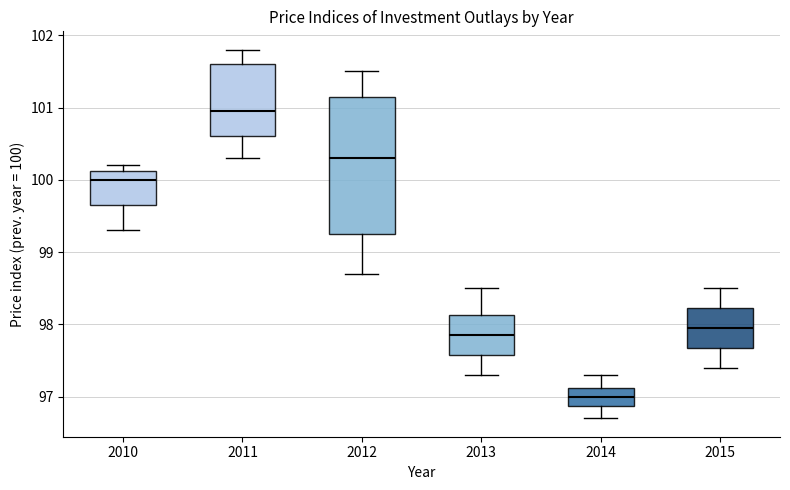

Where does the median line of the box at x = 2015 sit on the y-axis? The values are not printed on the chart, so give them approximately, as read against the axis.

98.0